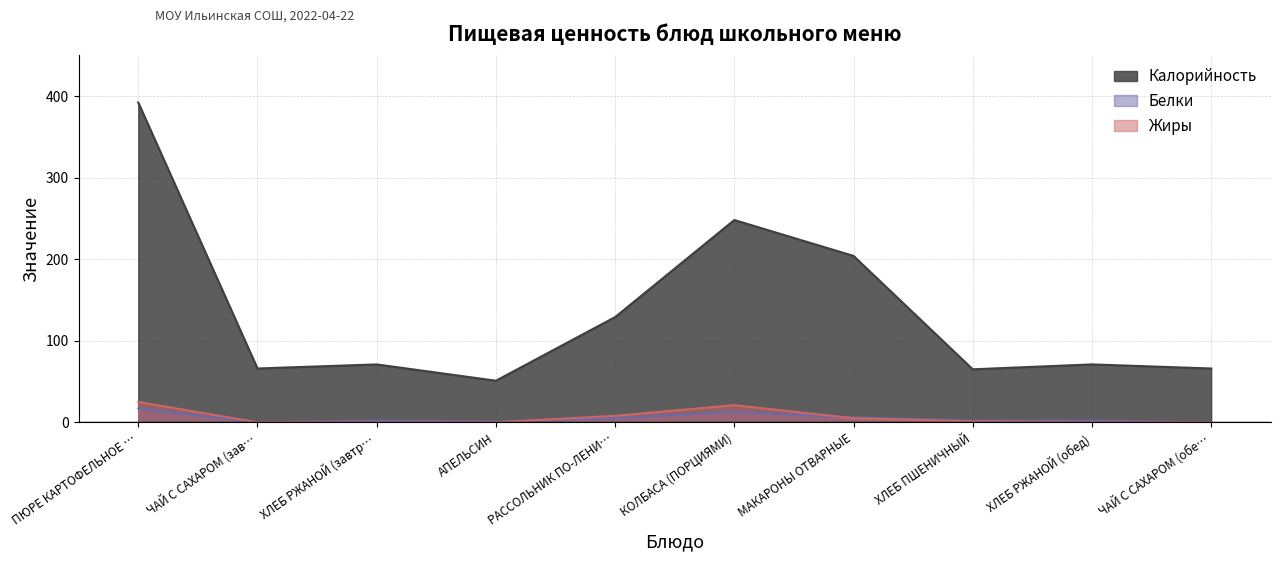

How many data points in Калорийность are less than 71?

4